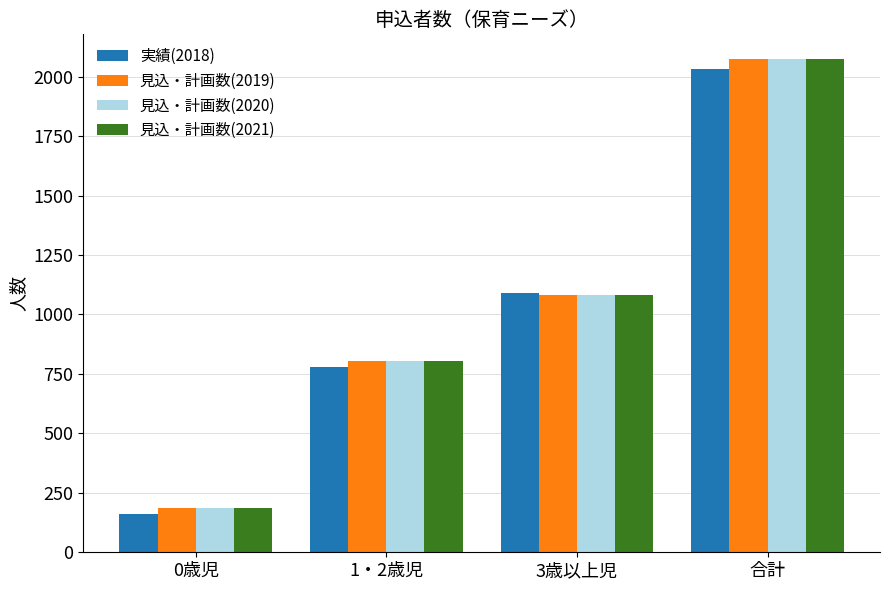

Reading left to right, what are all the values shown in this chart?

実績(2018): 0歳児=160	1・2歳児=780	3歳以上児=1092	合計=2032
見込・計画数(2019): 0歳児=186	1・2歳児=805	3歳以上児=1083	合計=2074
見込・計画数(2020): 0歳児=186	1・2歳児=805	3歳以上児=1083	合計=2074
見込・計画数(2021): 0歳児=186	1・2歳児=805	3歳以上児=1083	合計=2074